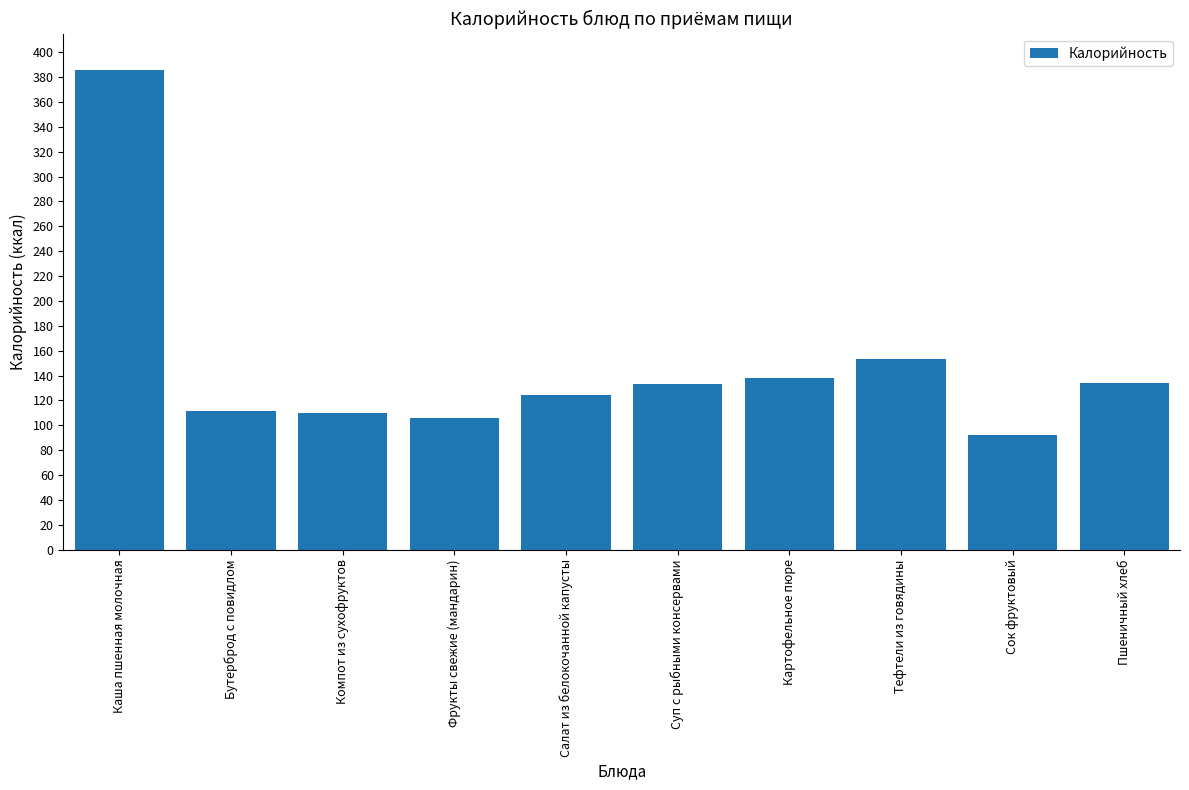

How many data points does each series have?

10